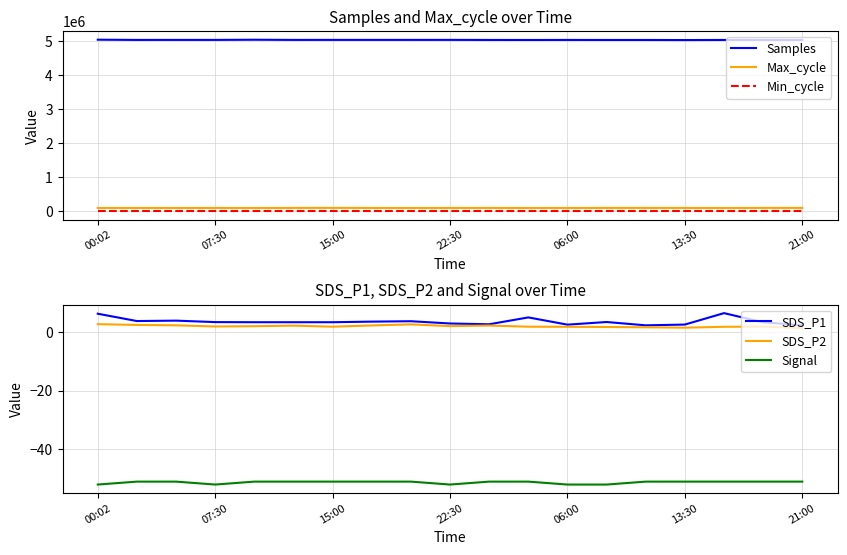

In Signal, how many points are lower than both neighbors (excluding endpoints)?

2